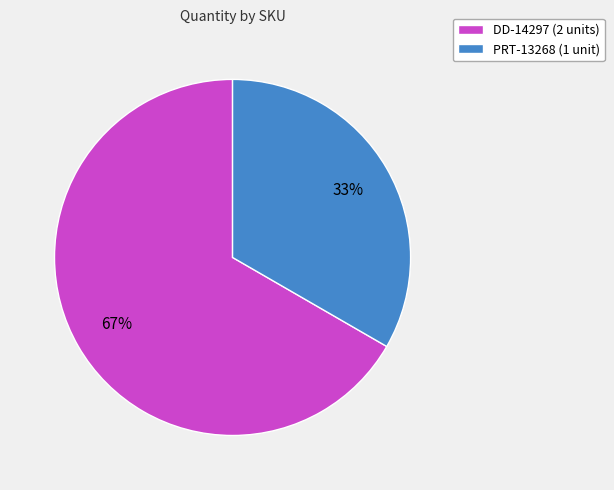

How many segments does this pie chart have?

2